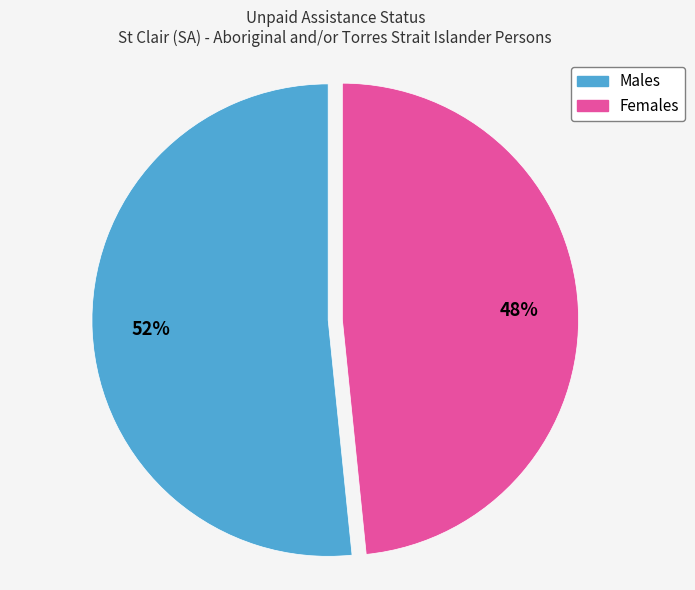

Do Females and Males together represent more than half of the pie?

Yes